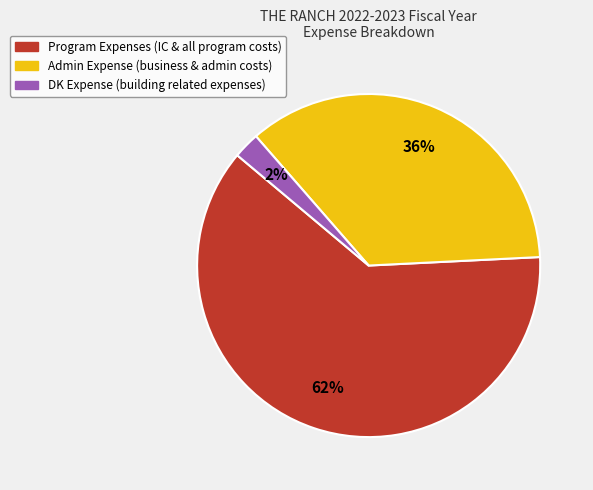

Rank the categories by value from highest to lowest.

Program Expenses, Admin Expense, DK Expense